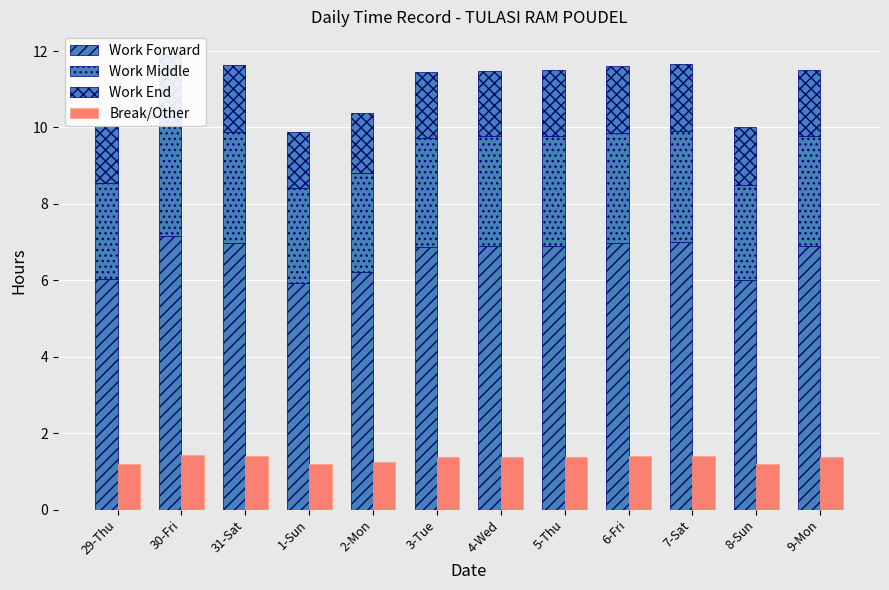

Which series has the largest range (max minus min)?

Work Forward